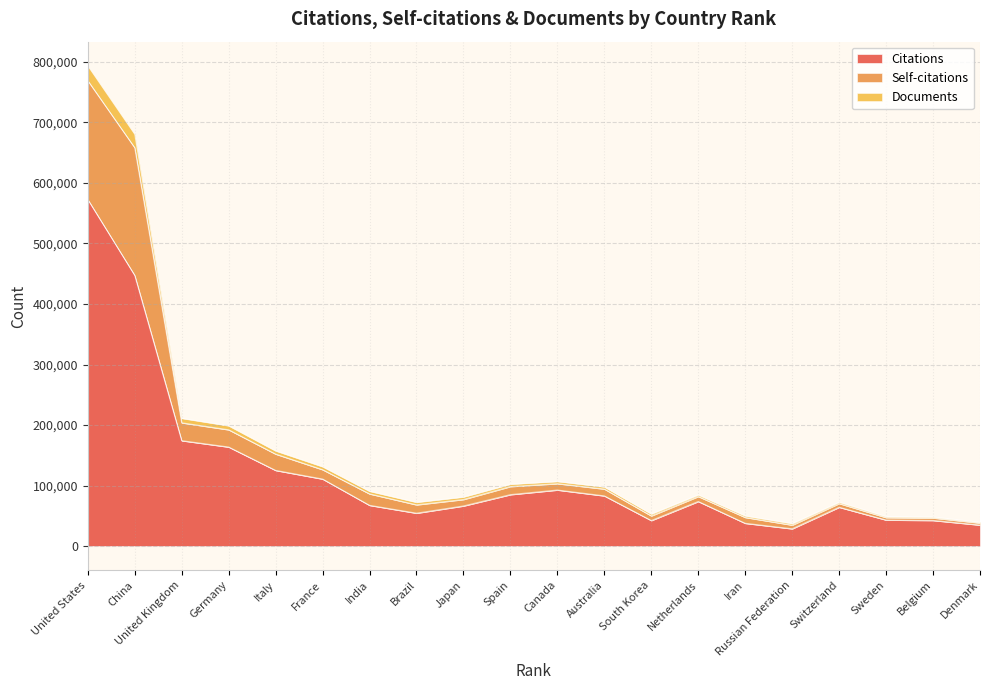

True or false: Documents and Self-citations intersect in this chart.

False